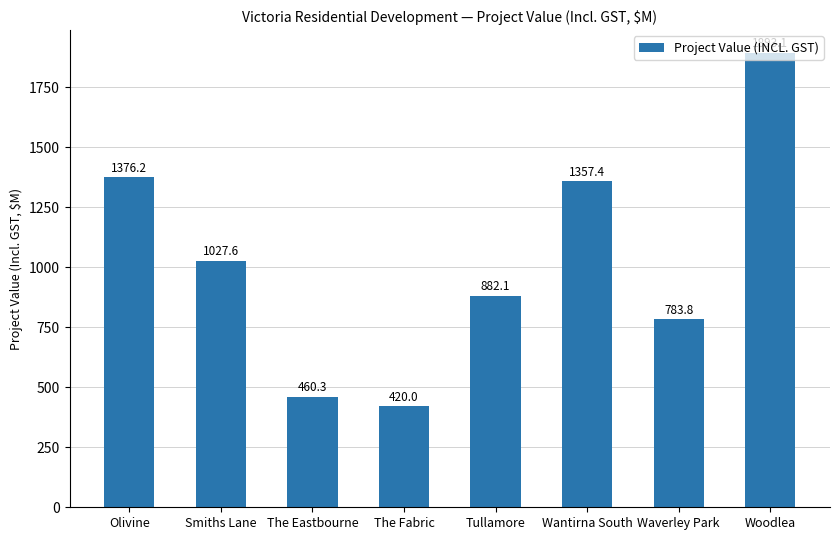

What is the label of the 6th bar from the left?

Wantirna South